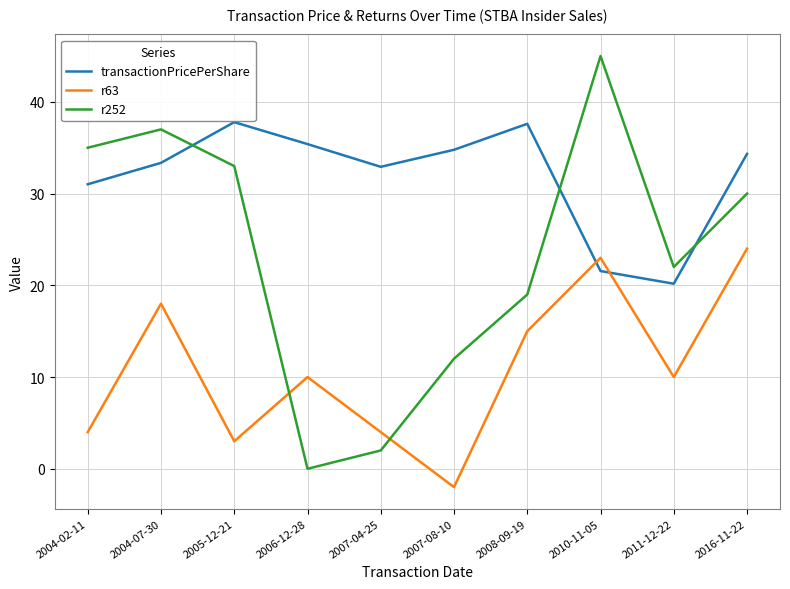

What is the greatest value displayed?

45.0